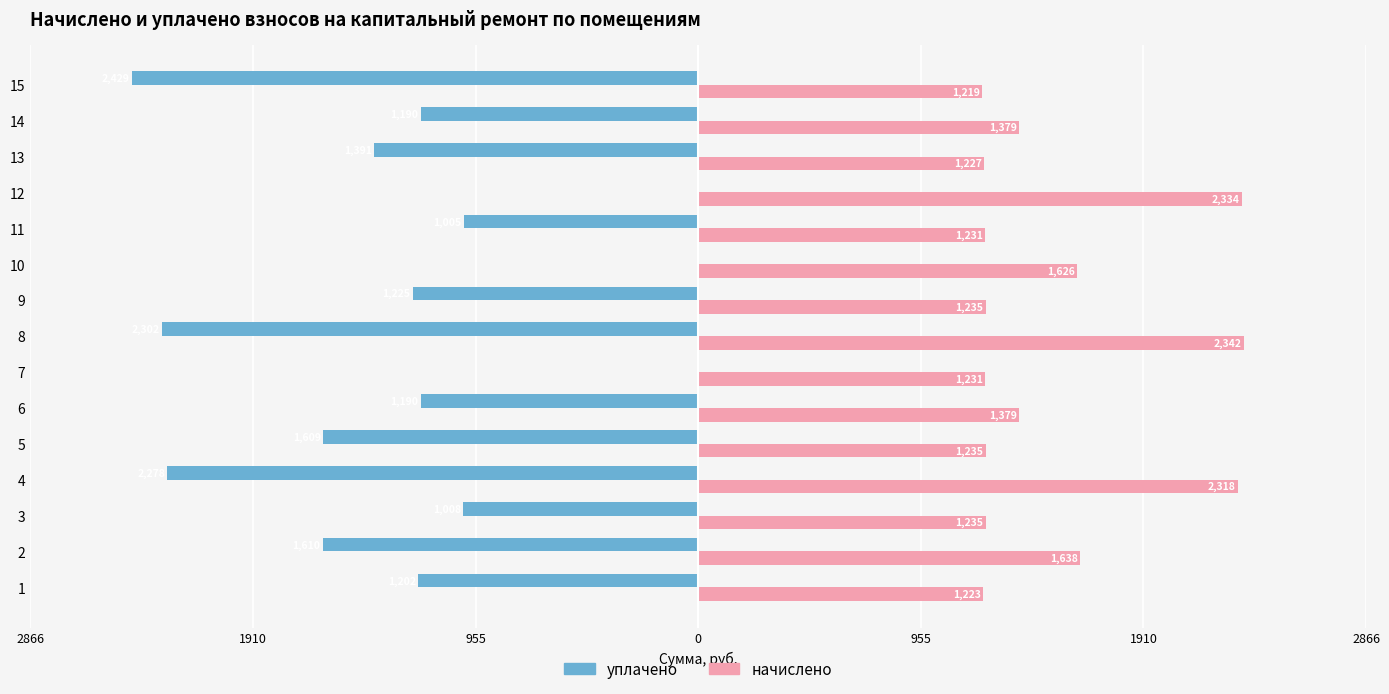

What are all the series names shown in the legend?

уплачено, начислено